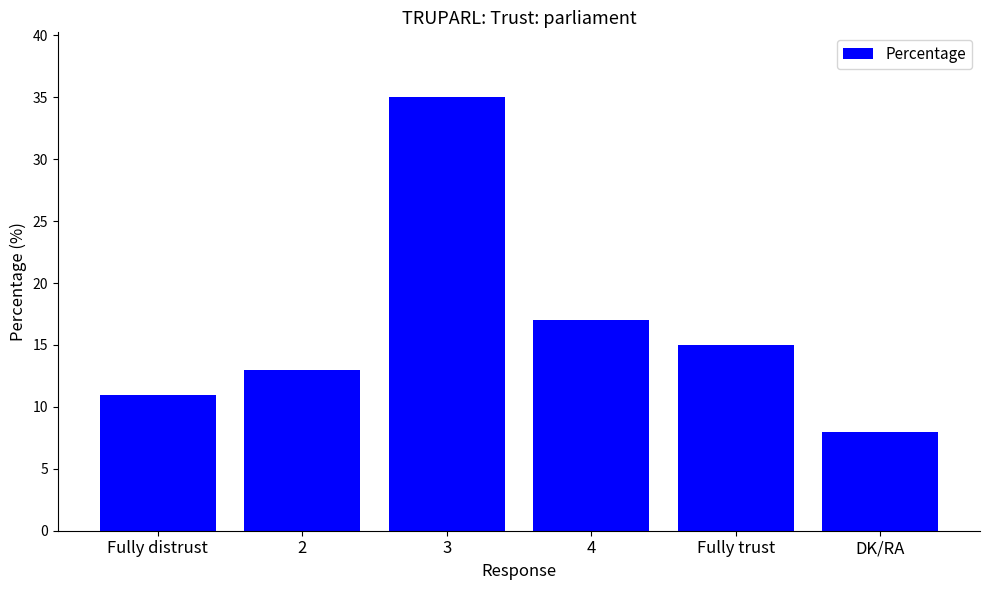

Reading left to right, extract all data points from this chart.

Fully distrust=11	2=13	3=35	4=17	Fully trust=15	DK/RA=8